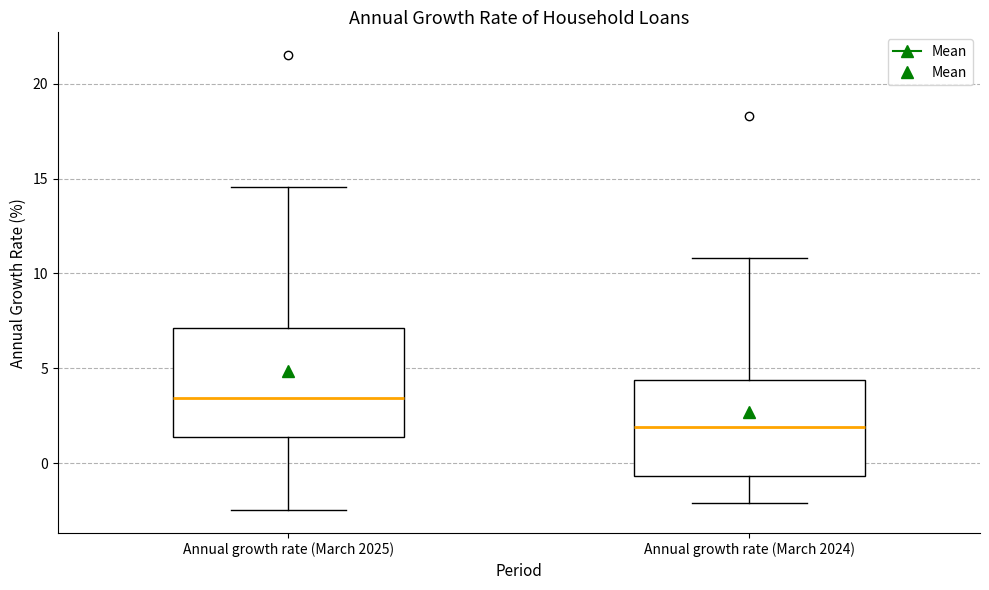

Which box's median line is the lowest?

Annual growth rate (March 2024)